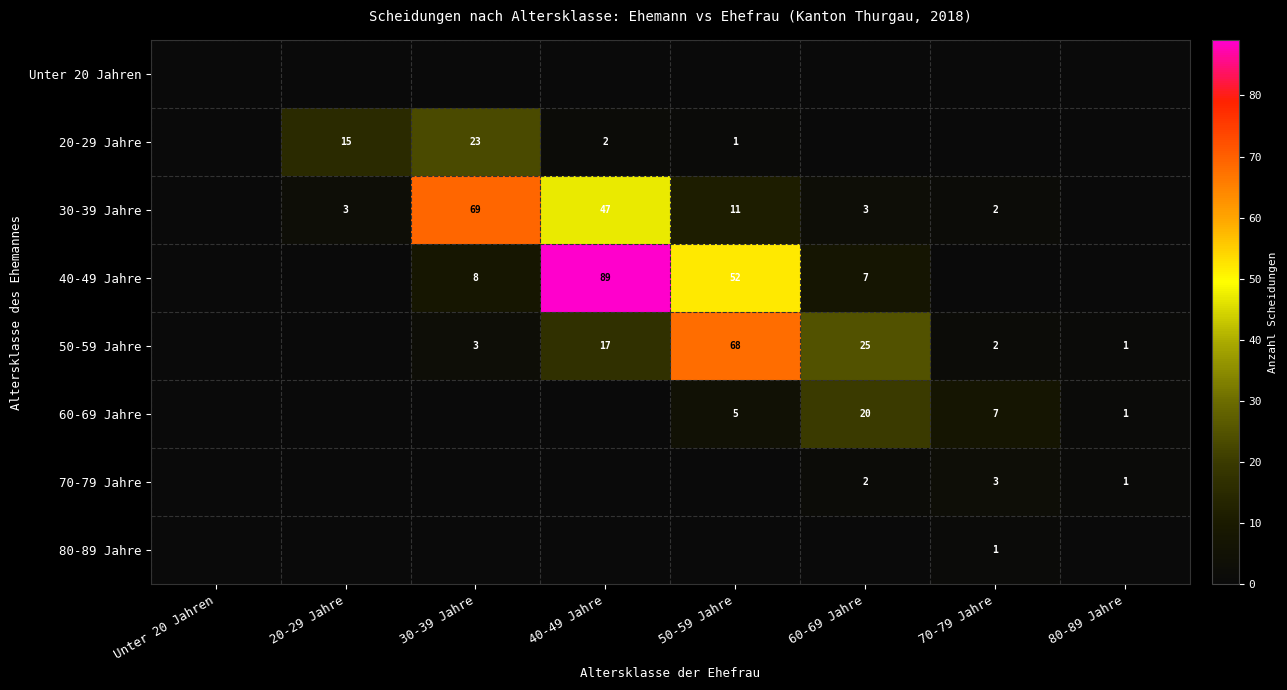

True or false: 60-69 Jahre has a value of 5 at 50-59 Jahre.

True